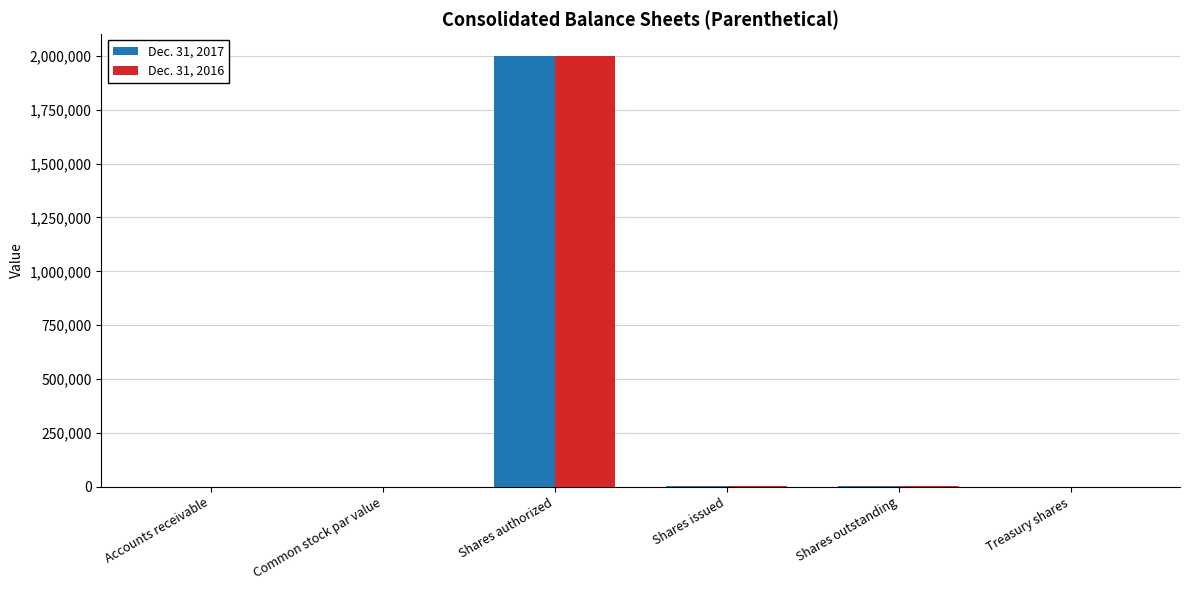

Is the value of Dec. 31, 2016 at Shares authorized greater than the value of Dec. 31, 2017 at Accounts receivable?

Yes